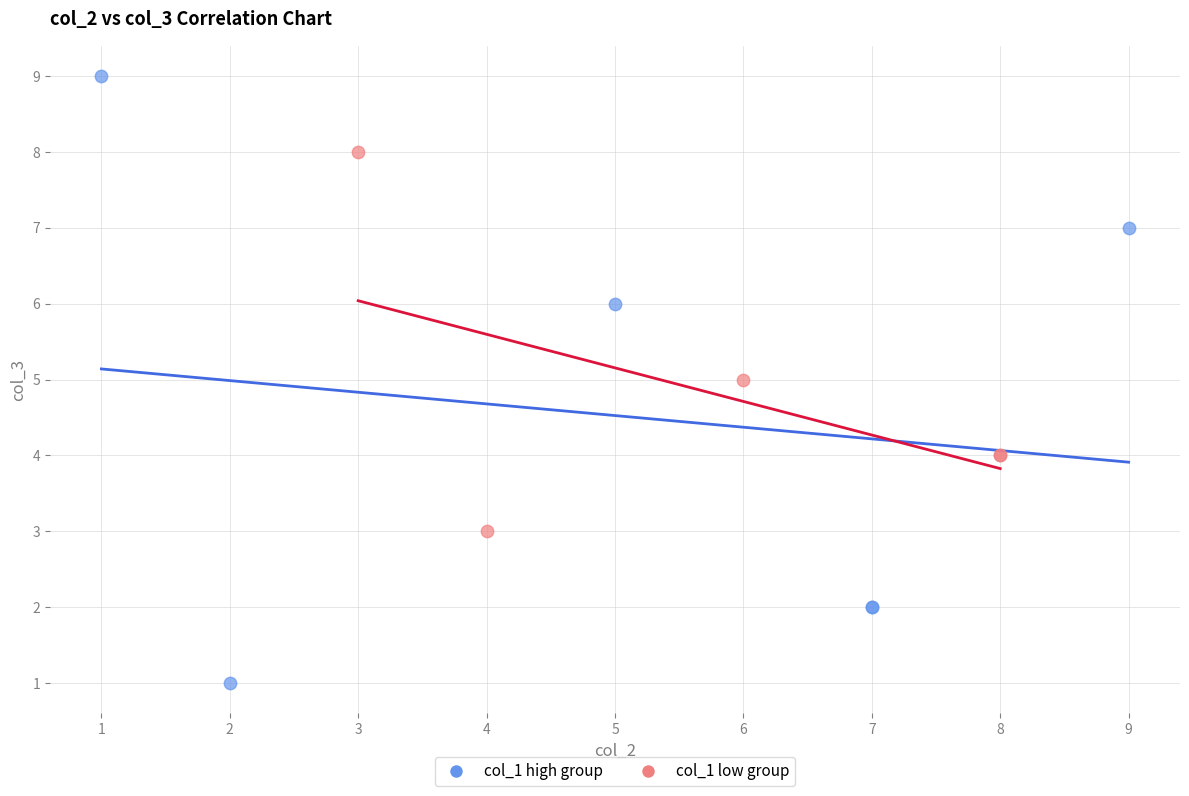

Which series reaches the maximum Y coordinate?

col_1 high group